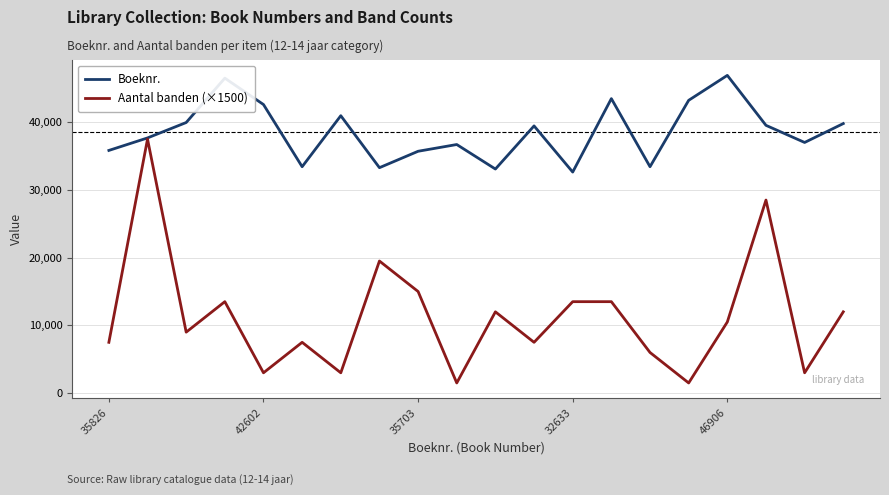

List the series in order of their overall mean, lowest first.

Aantal banden (×1500), Boeknr.